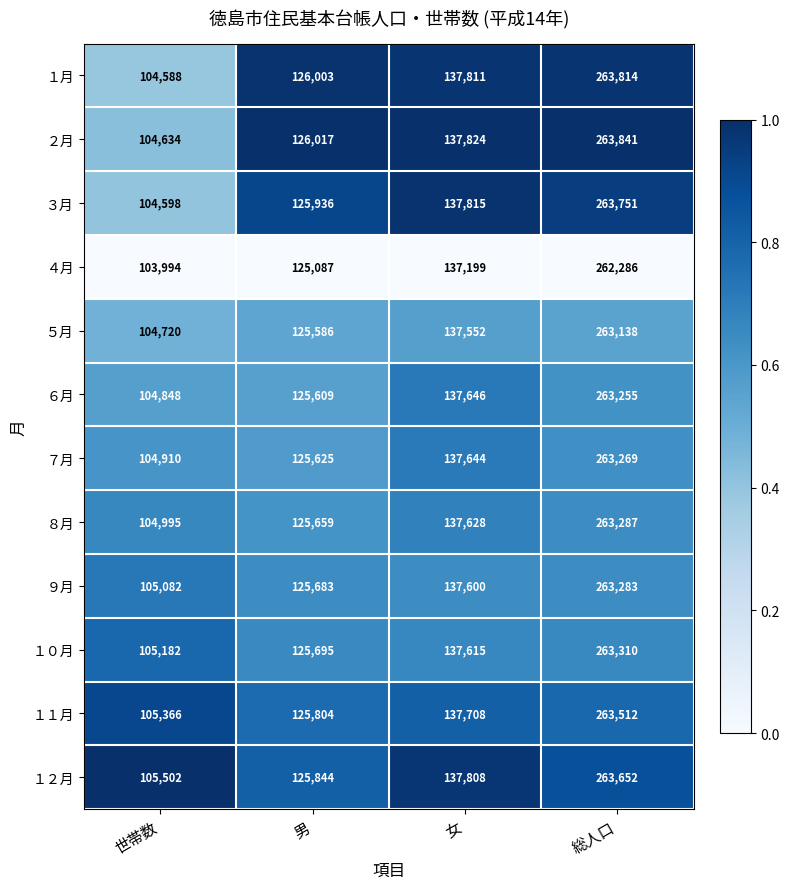

Which series changed the most between 世帯数 and 総人口?

１月